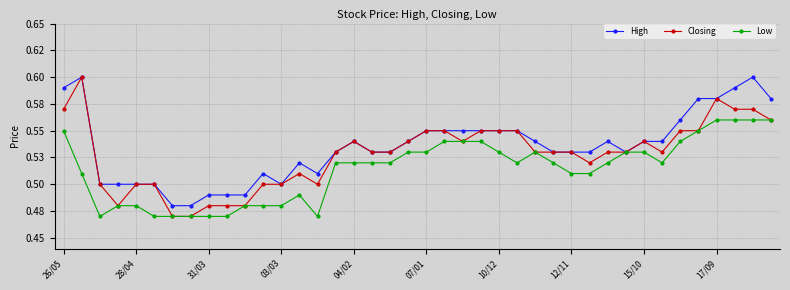

What are all the series names shown in the legend?

High, Closing, Low